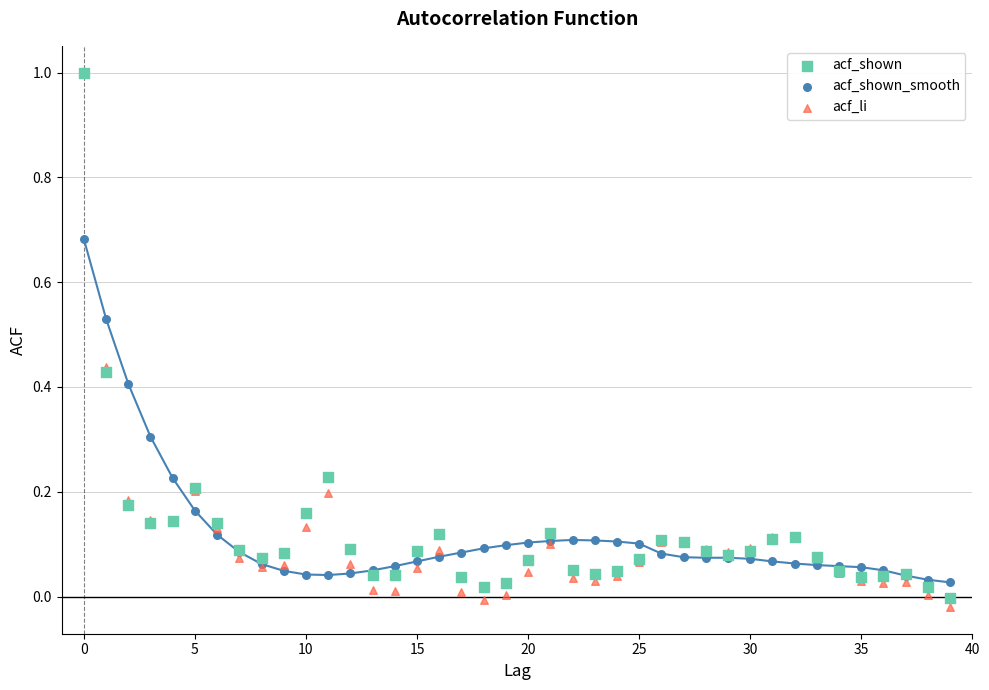

What are all the series names shown in the legend?

acf_shown, acf_shown_smooth, acf_li